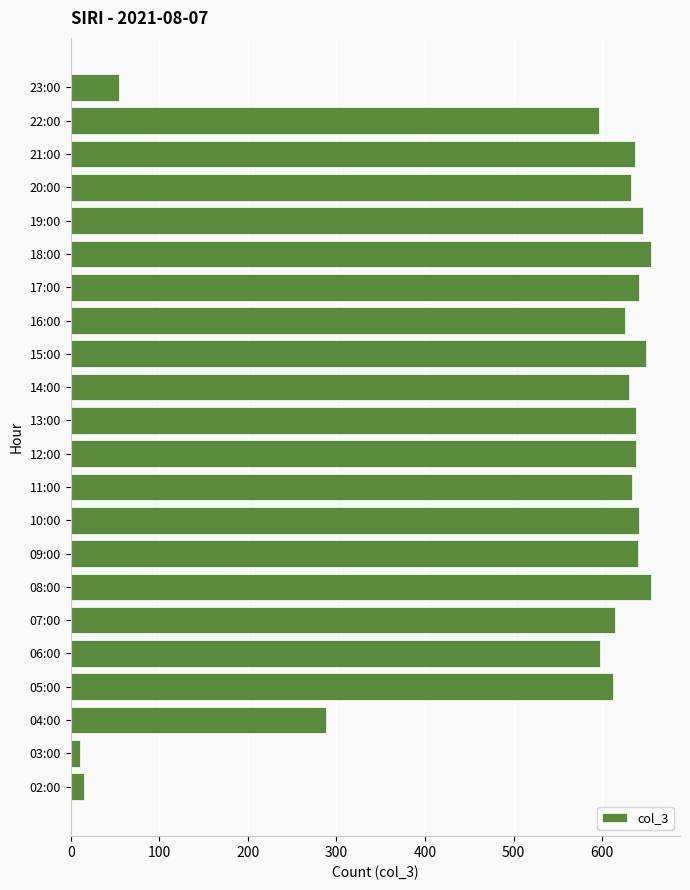

At which label is the value closest to 332?

04:00